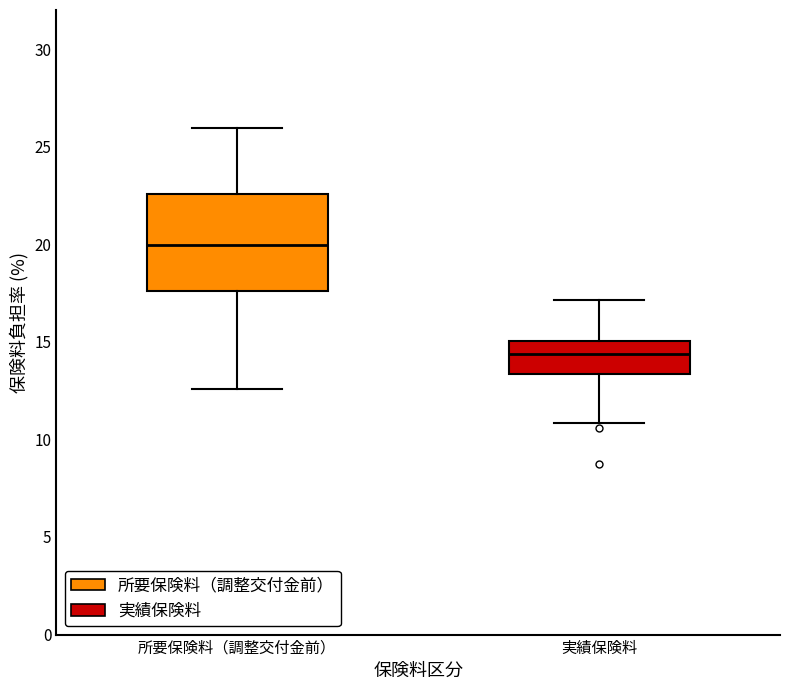

Where does the lower whisker of the box for 所要保険料（調整交付金前） end on the y-axis? The values are not printed on the chart, so give them approximately, as read against the axis.

12.5